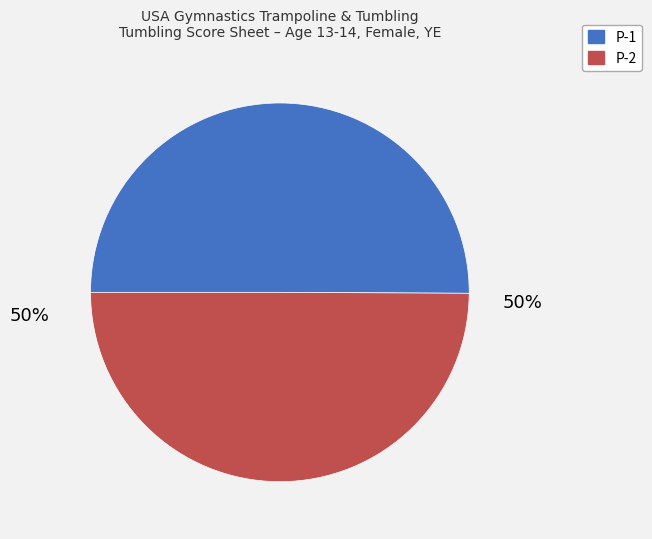

To the nearest percent, what is the average slice percentage?

50%